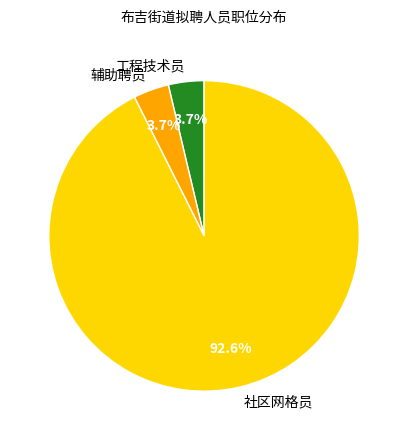

What is the total percentage of 工程技术员 and 辅助聘员?

7.4%